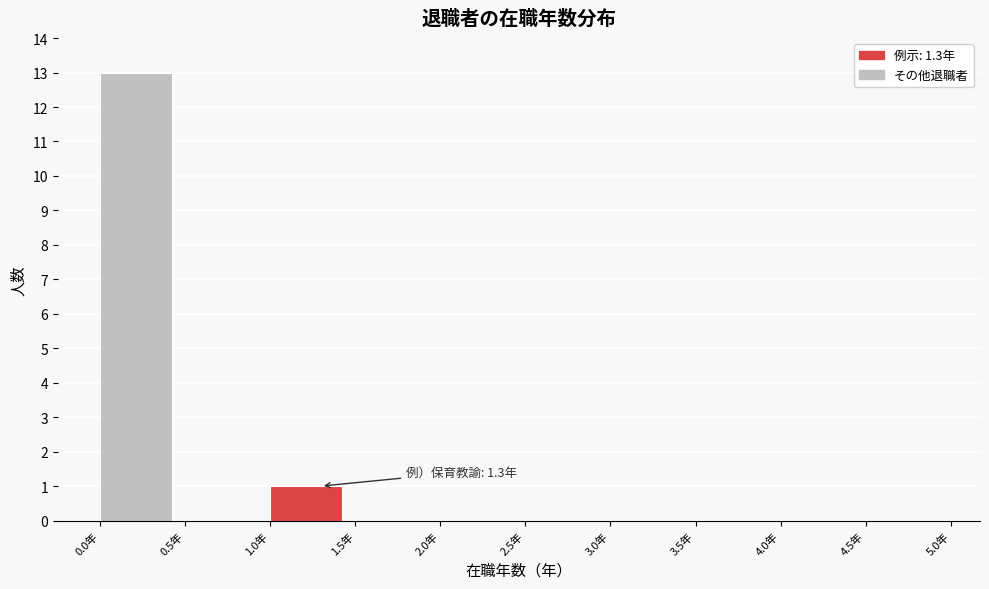

Over which range of the x-axis is the bar tallest?

0.0 to 0.5